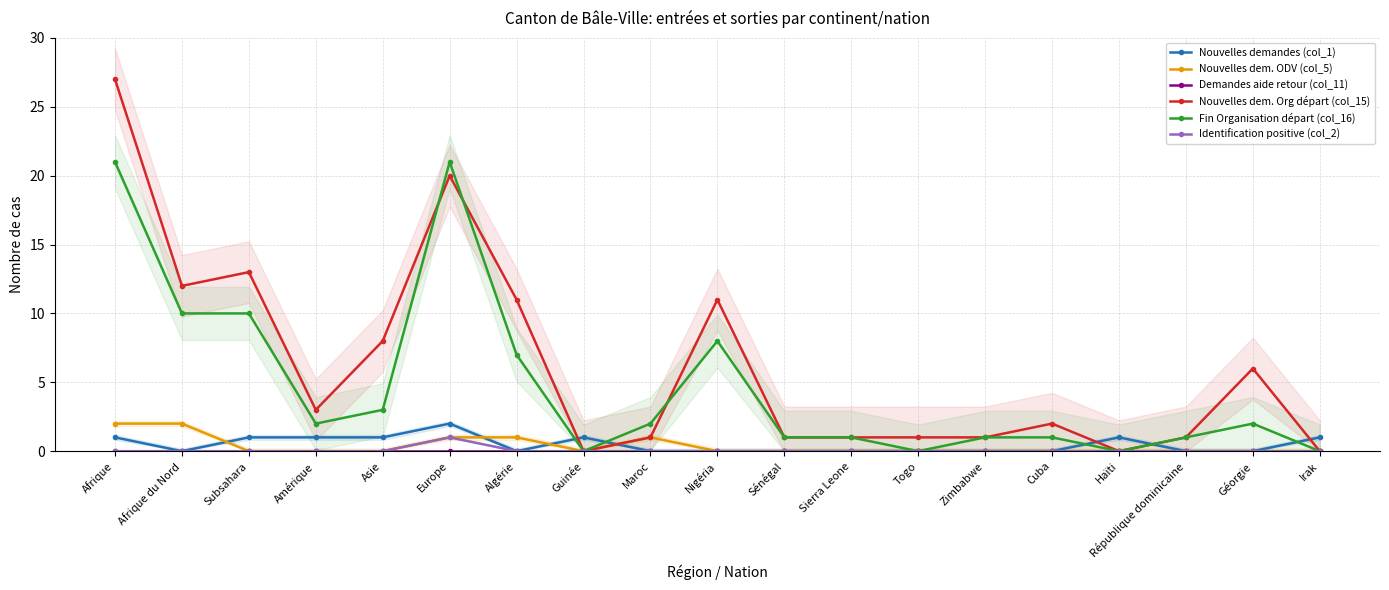

At how many categories does at least one series exceed 23?

1